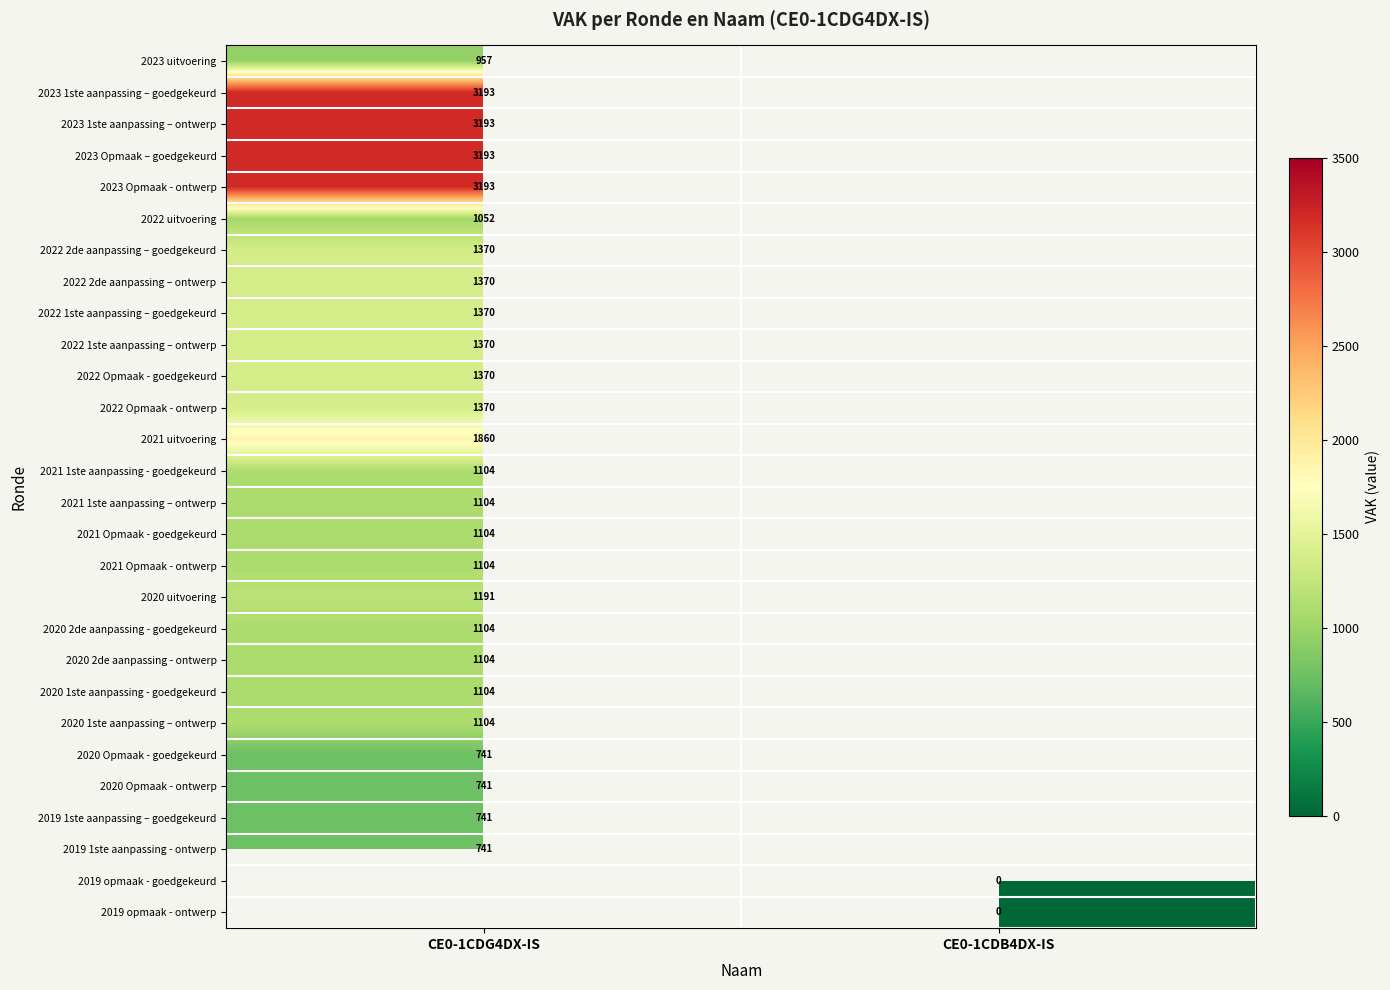

True or false: 2021 1ste aanpassing – ontwerp has a value of 1104 at CE0-1CDG4DX-IS.

True